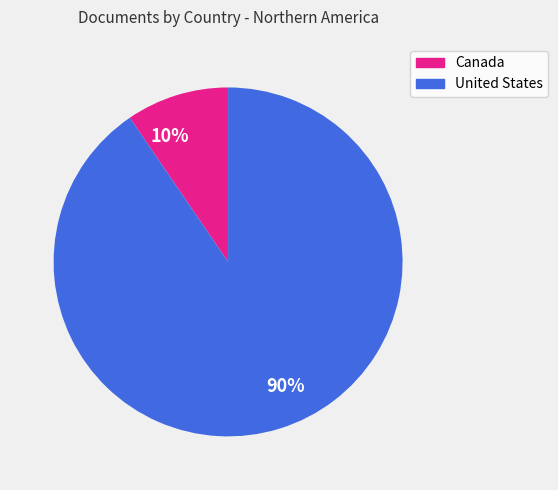

Rank the categories by value from lowest to highest.

10%, 90%